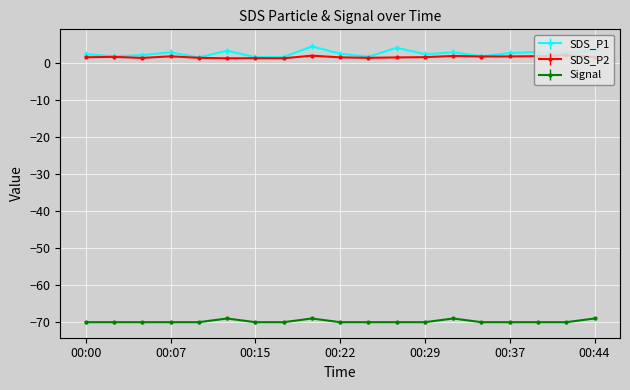

What is the greatest value displayed?

4.4